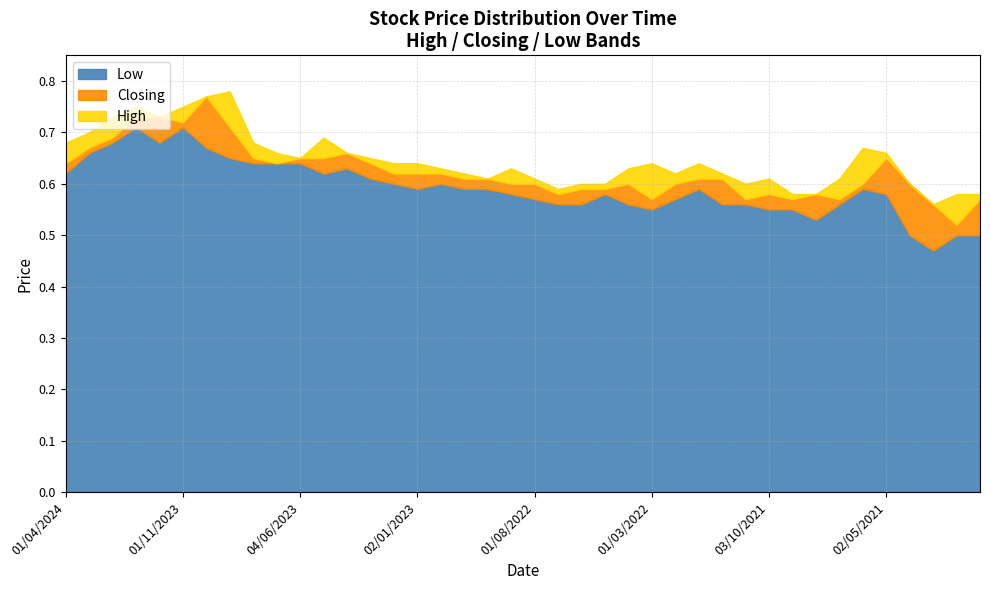

The value of Low at 02/04/2023 is 1.0. True or false?

False